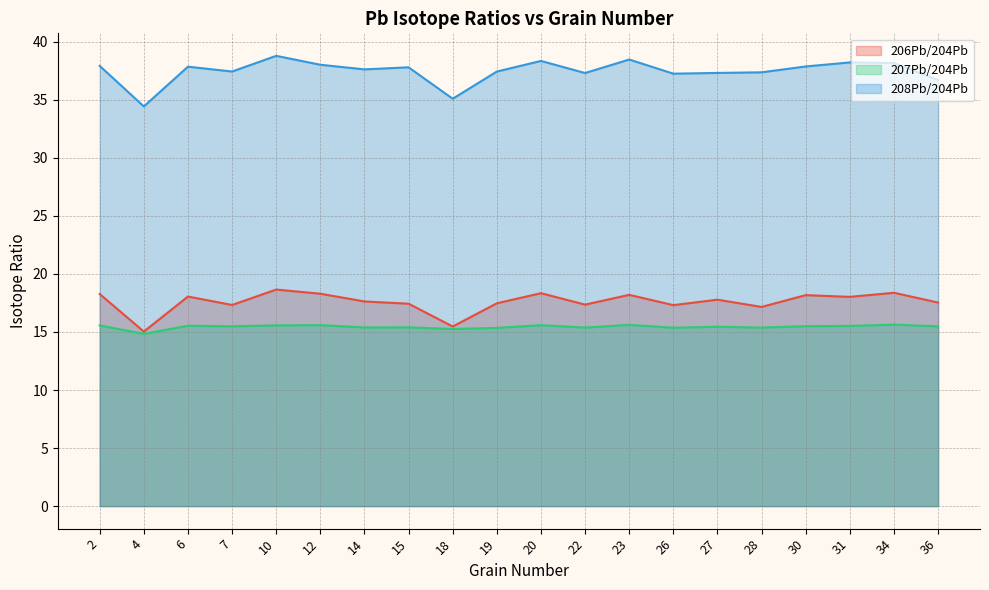

Reading left to right, transcribe all the data shown in this chart.

206Pb/204Pb: 18.3	15.0	18.1	17.3	18.7	18.3	17.6	17.4	15.5	17.5	18.3	17.4	18.2	17.3	17.8	17.2	18.2	18.0	18.4	17.5
207Pb/204Pb: 15.6	14.8	15.5	15.5	15.6	15.6	15.4	15.4	15.3	15.4	15.6	15.4	15.6	15.4	15.5	15.4	15.5	15.5	15.6	15.5
208Pb/204Pb: 37.9	34.4	37.9	37.4	38.8	38.0	37.6	37.8	35.1	37.4	38.4	37.3	38.5	37.3	37.3	37.4	37.9	38.2	38.2	36.7